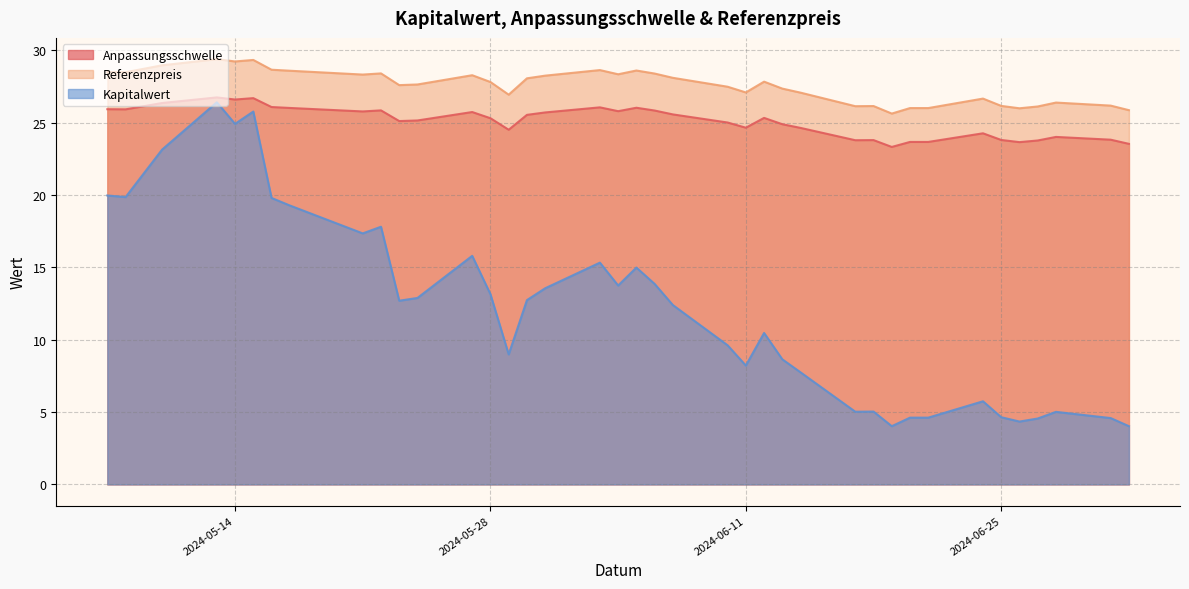

What is the total value across all series at 2024-06-14?

59.4